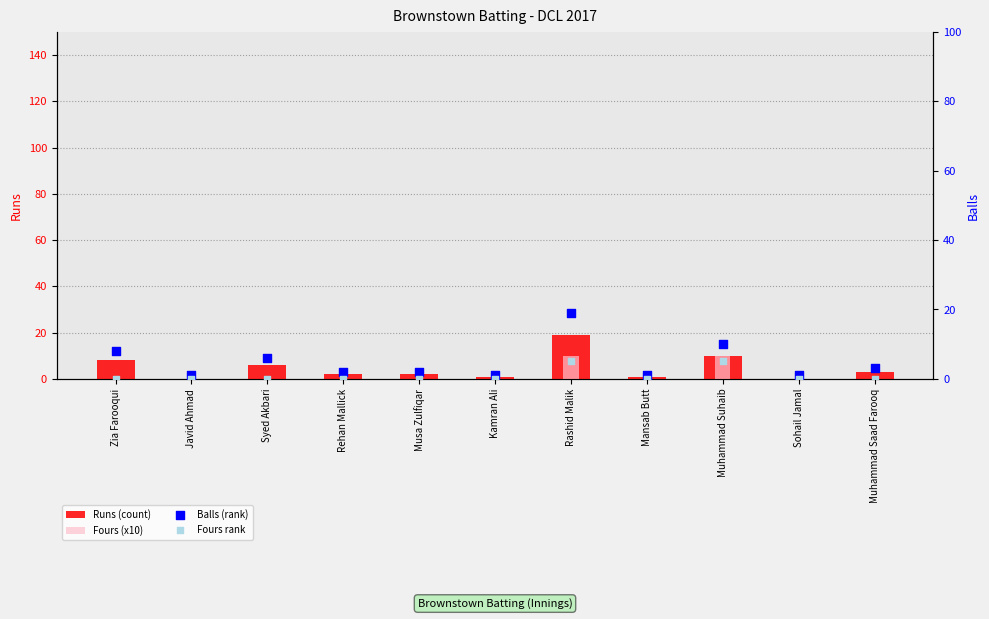

Which series has the largest total across all categories?

Balls (rank)